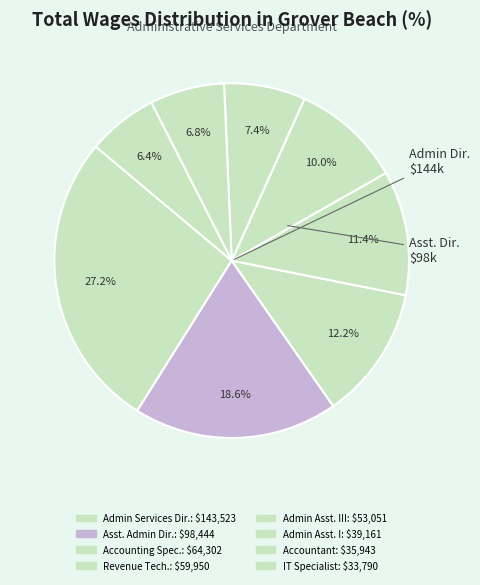

How many segments does this pie chart have?

8